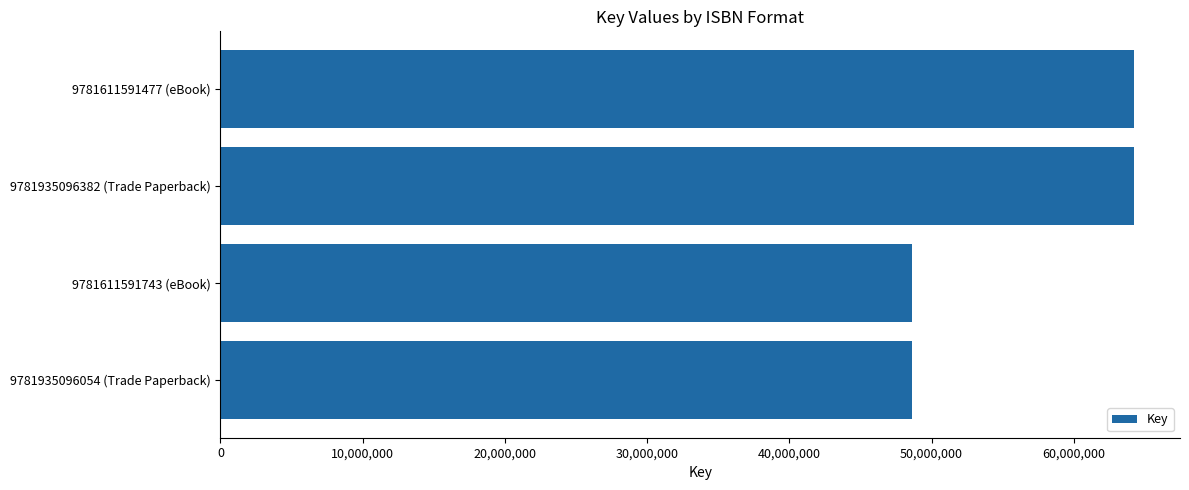

Reading top to bottom, list all the values displayed in this chart.

64251407	64251407	48594733	48594733